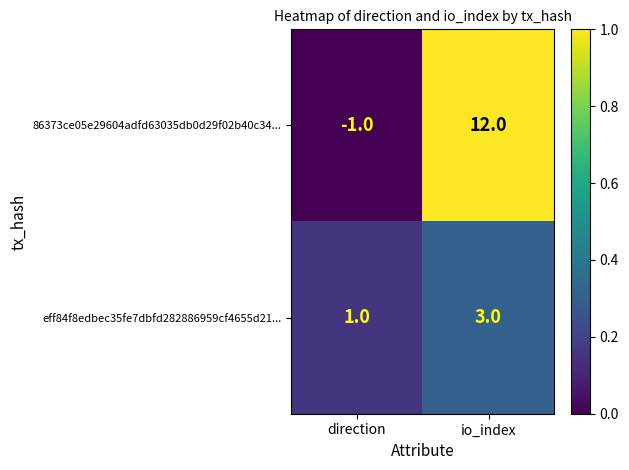

What is the sum of the 86373ce05e29604adfd63035db0d29f02b40c34... values at direction and io_index?

11